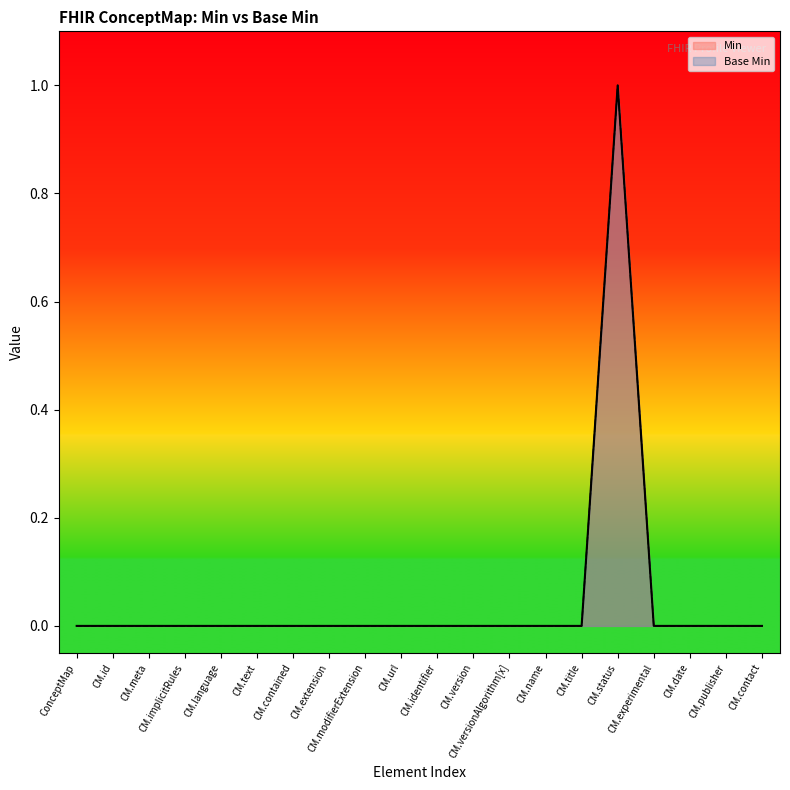

Which category has the lowest value across all series?

ConceptMap